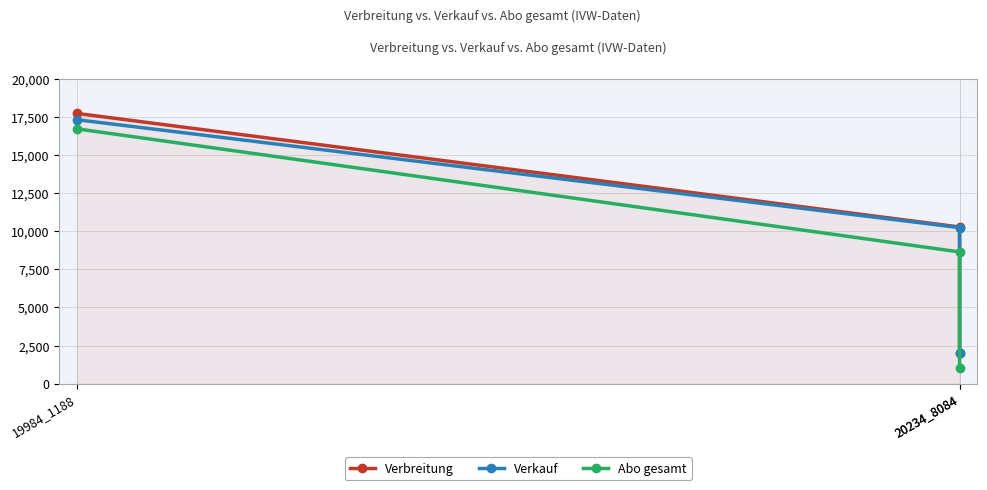

Reading left to right, what are all the values shown in this chart?

Verbreitung: 19984_1188=17715	20234_8084=10269	20234_8084=2006
Verkauf: 19984_1188=17304	20234_8084=10229	20234_8084=2006
Abo gesamt: 19984_1188=16704	20234_8084=8634	20234_8084=1016